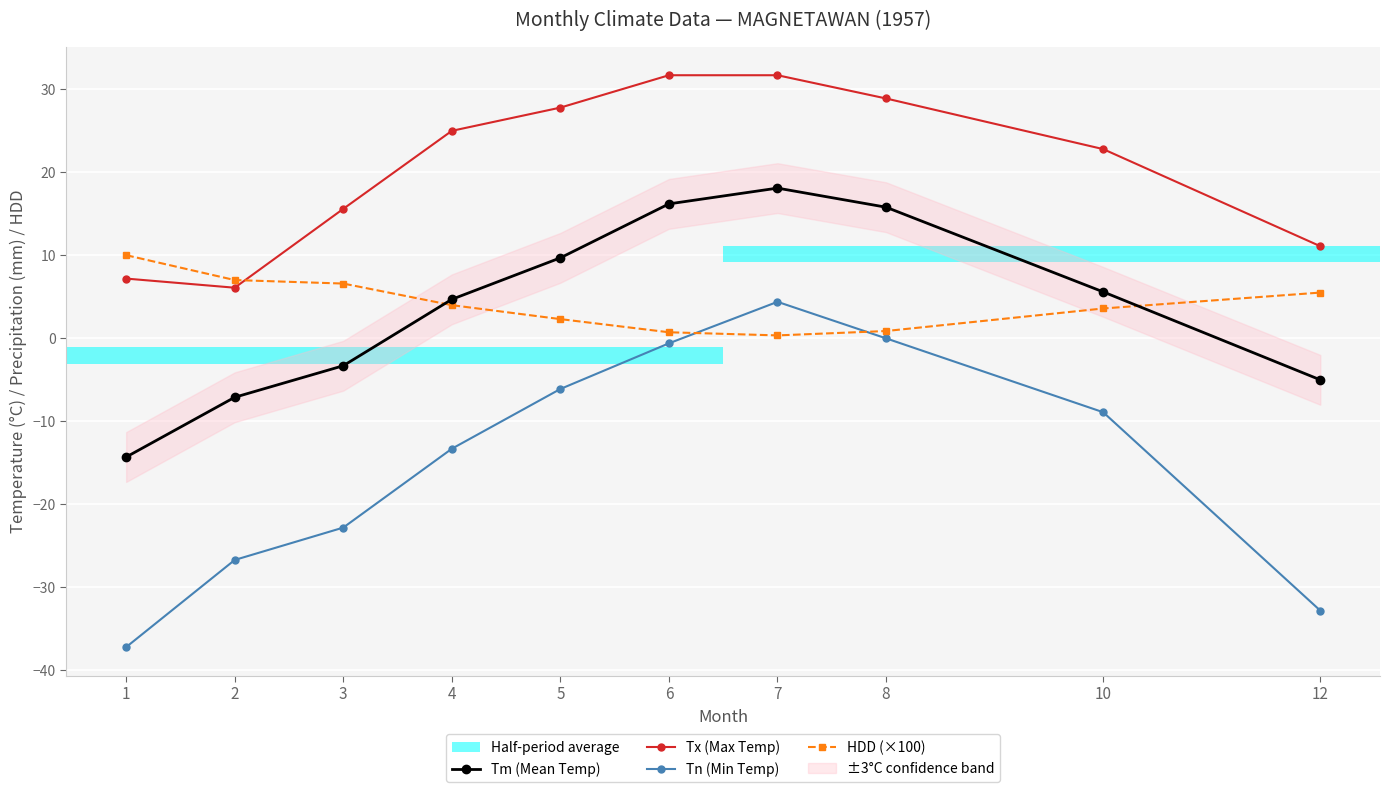

Is the value of HDD (×100) at 12 greater than the value of Tm (Mean Temp) at 12?

Yes